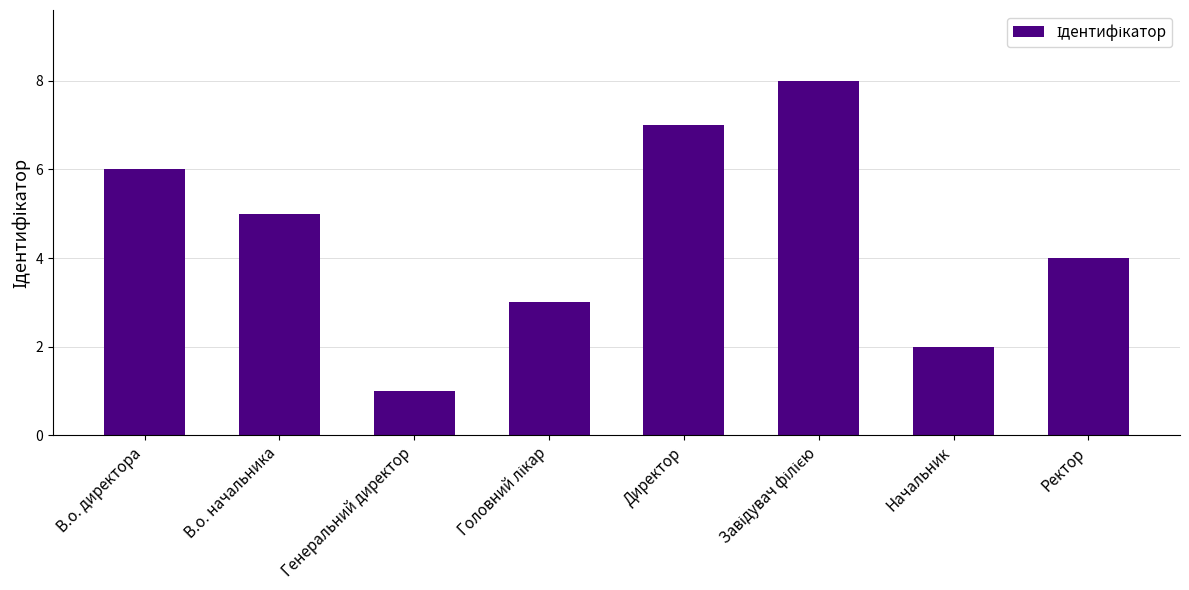

Reading left to right, transcribe all the data shown in this chart.

6	5	1	3	7	8	2	4